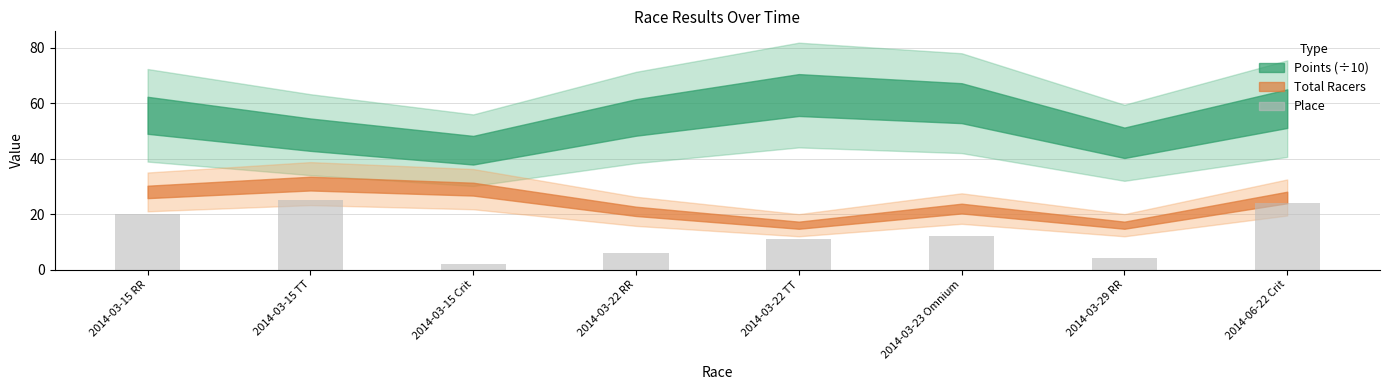

Count the number of categories in the chart.

8